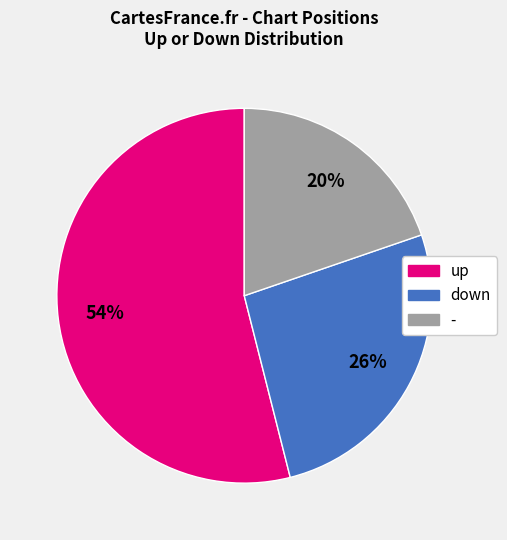

Rank the categories by value from highest to lowest.

up, down, -